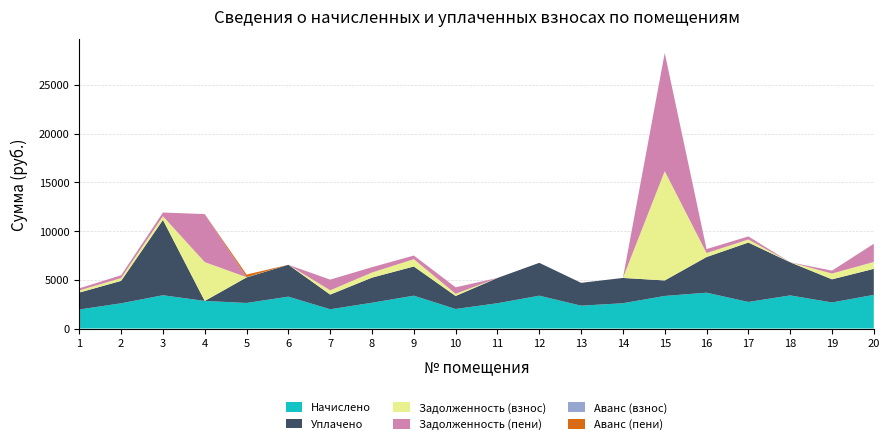

Reading left to right, transcribe all the data shown in this chart.

Начислено: 1953.0	2589.1	3415.0	2829.1	2622.6	3269.9	1975.3	2644.9	3370.3	2003.2	2594.7	3370.3	2343.6	2594.7	3342.4	3677.2	2723.0	3398.2	2672.8	3454.0
Уплачено: 1736.0	2301.4	7730.7	0.0	2622.6	3269.9	1506.6	2578.0	2995.8	1335.5	2594.7	3370.3	2343.6	2594.7	1590.7	3658.8	6100.7	3398.2	2375.8	2669.1
Задолженность (взнос): 217.0	287.7	379.4	3987.0	24.4	0.0	439.0	525.1	749.0	222.6	0.0	0.0	0.0	0.0	11217.6	408.6	313.4	0.0	594.0	703.2
Задолженность (пени): 217.0	287.7	379.4	4930.0	0.0	0.0	1097.4	547.4	374.5	667.7	0.0	0.0	0.0	0.0	12131.7	408.6	315.3	0.0	297.0	1854.5
Аванс (взнос): 0.0	0.0	0.0	0.0	0.0	0.0	0.0	0.0	0.0	0.0	0.0	0.0	0.0	0.0	0.0	0.0	0.0	0.0	0.0	0.0
Аванс (пени): 0.0	0.0	0.0	0.0	267.0	0.0	0.0	0.0	0.0	0.0	0.0	0.0	0.0	0.0	0.0	0.0	0.0	0.0	0.0	17.4